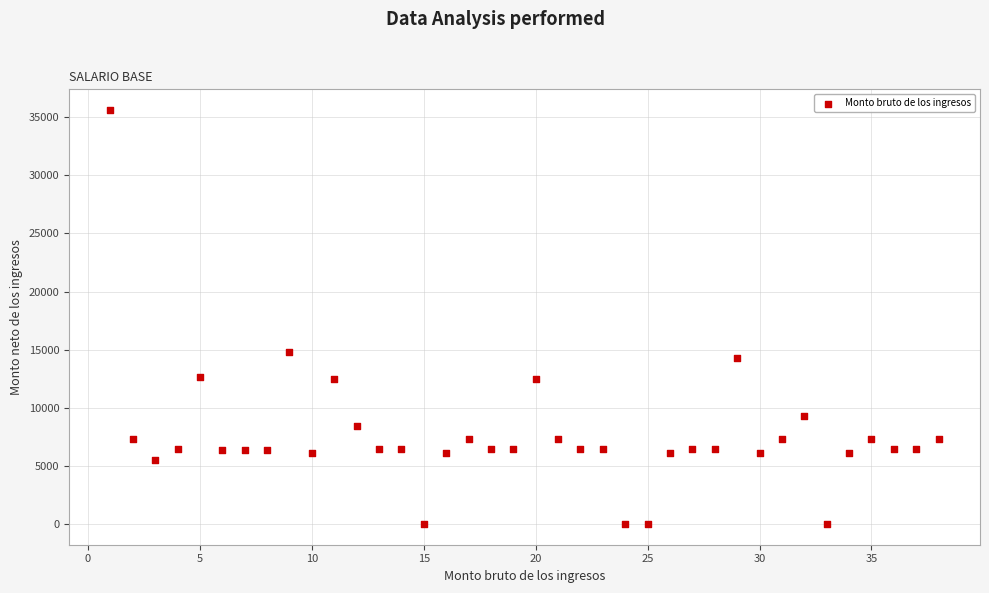

What is the range of X values (max minus min)?

37.0